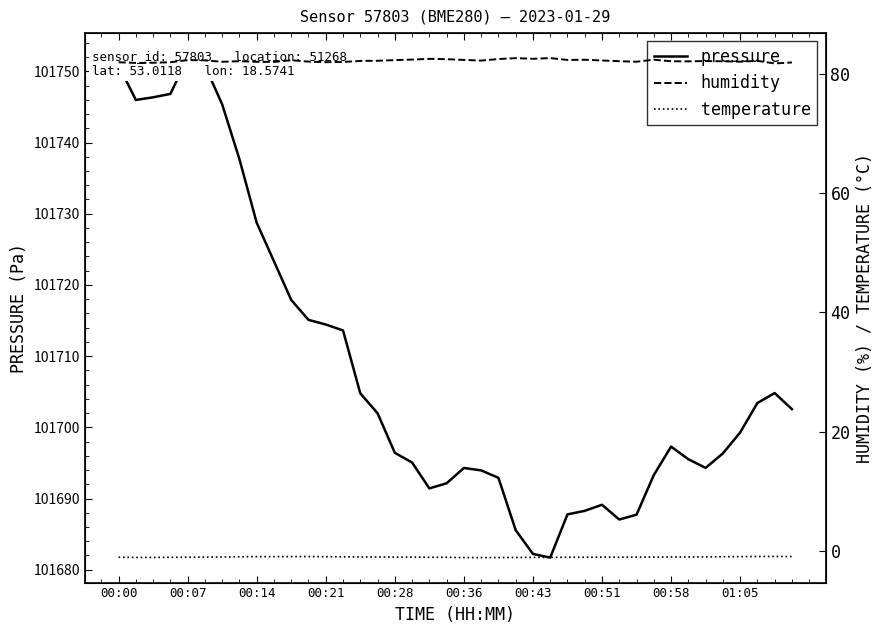

The humidity series shows 20.8 at 18. True or false?

False